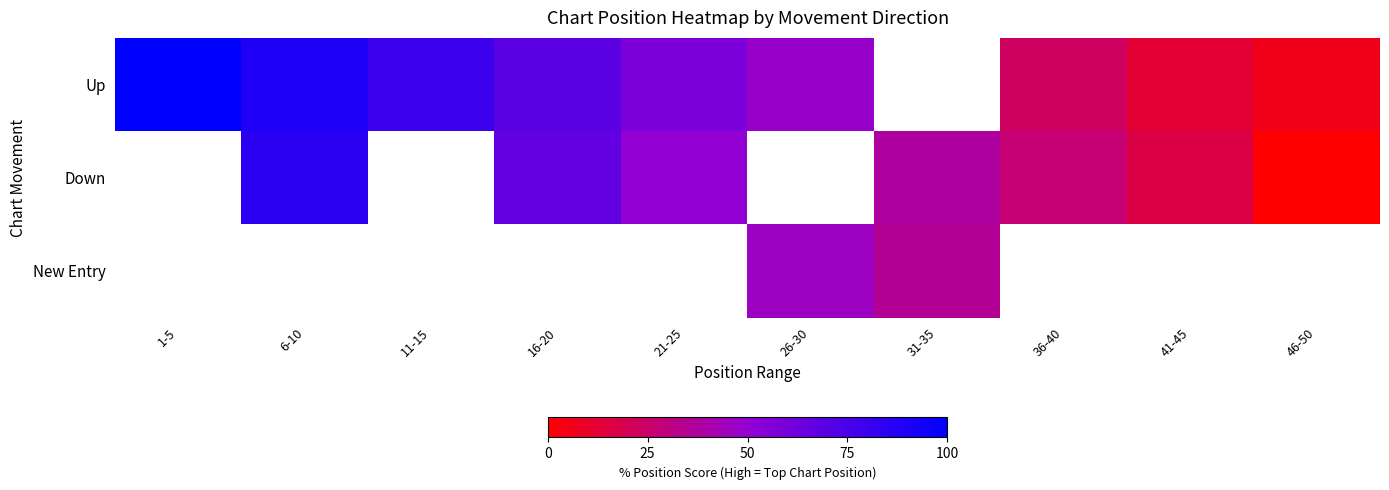

Which category has the highest value in the Down series?

1-5